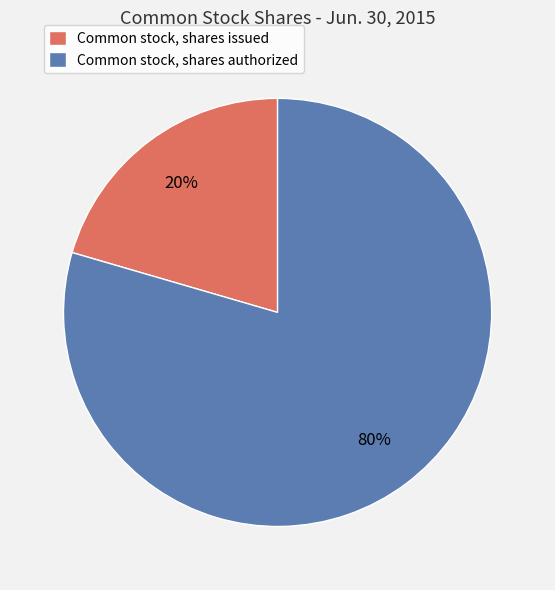

The Common stock, shares issued slice represents 13% of the pie. True or false?

False